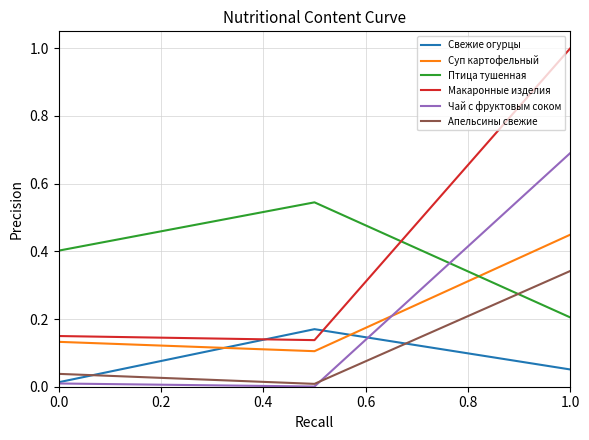

Which series has the widest spread of values?

Макаронные изделия